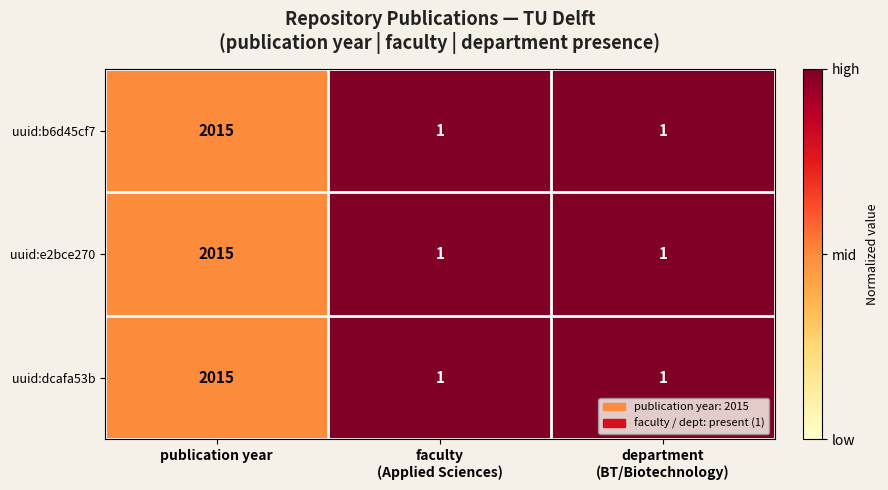

Reading left to right, list all the values displayed in this chart.

uuid:b6d45cf7: 2015	1	1
uuid:e2bce270: 2015	1	1
uuid:dcafa53b: 2015	1	1